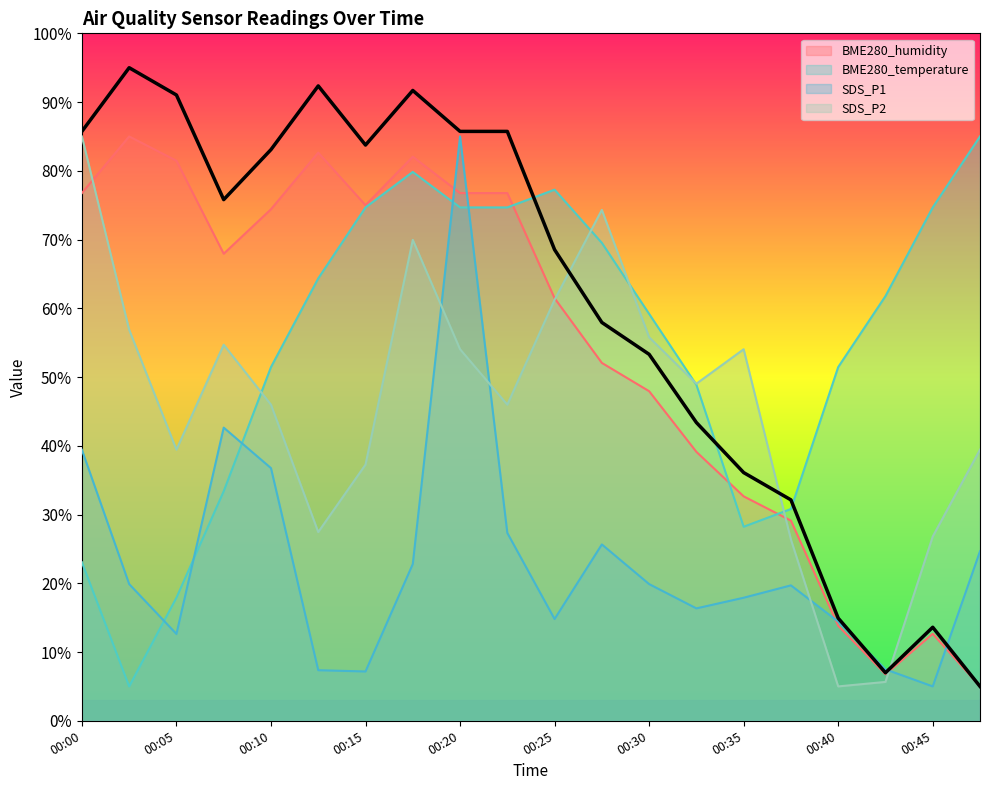

Between which two adjacent categories do BME280_humidity and SDS_P1 first intersect?

00:17 and 00:20